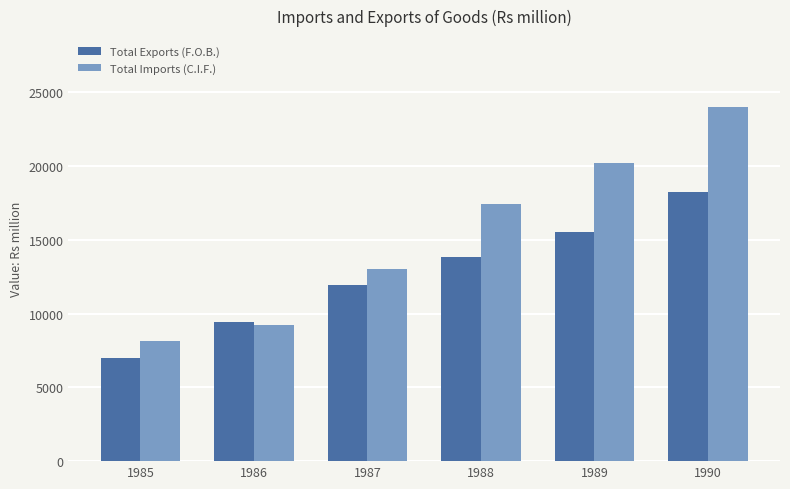

Reading right to left, extract all data points from this chart.

Total Exports (F.O.B.): 18247	15523	13855	11926	9413	7011
Total Imports (C.I.F.): 24019	20217	17460	13043	9199	8119